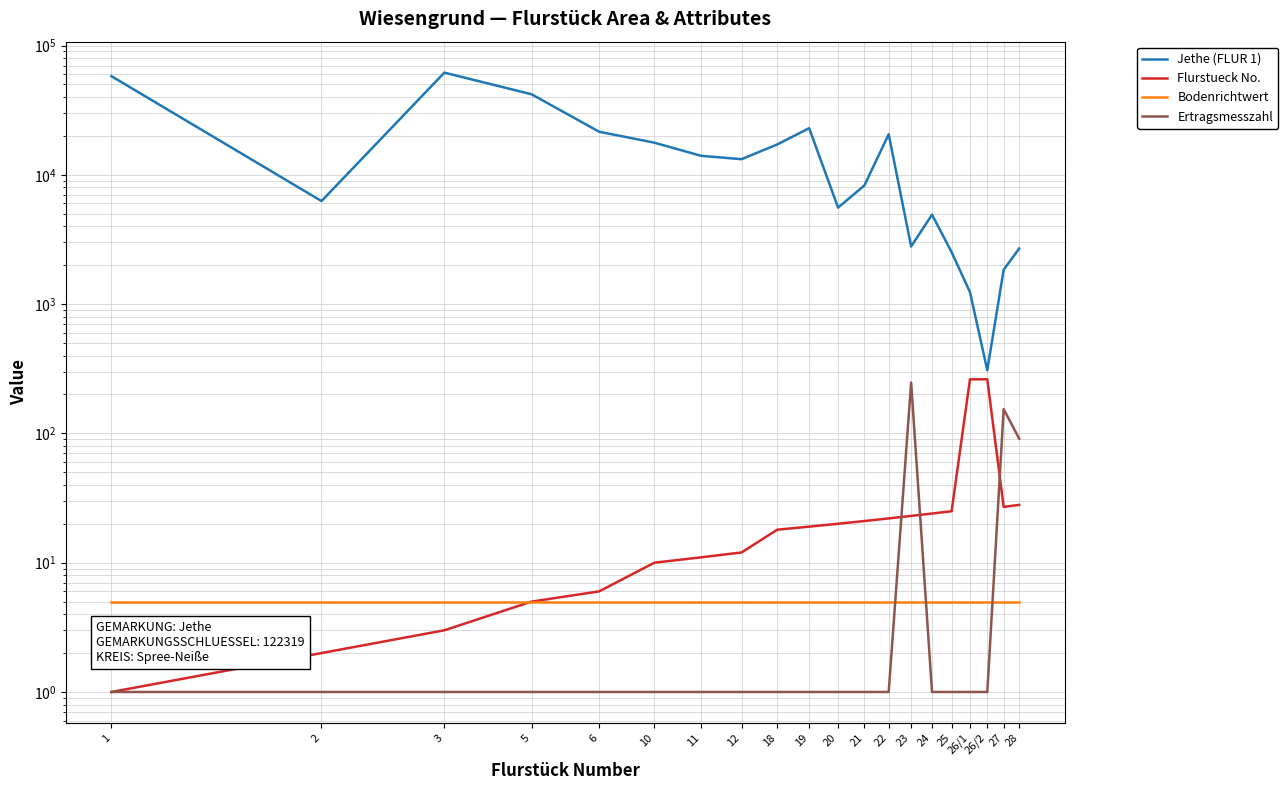

What is the approximate value of Ertragsmesszahl at 25?

1